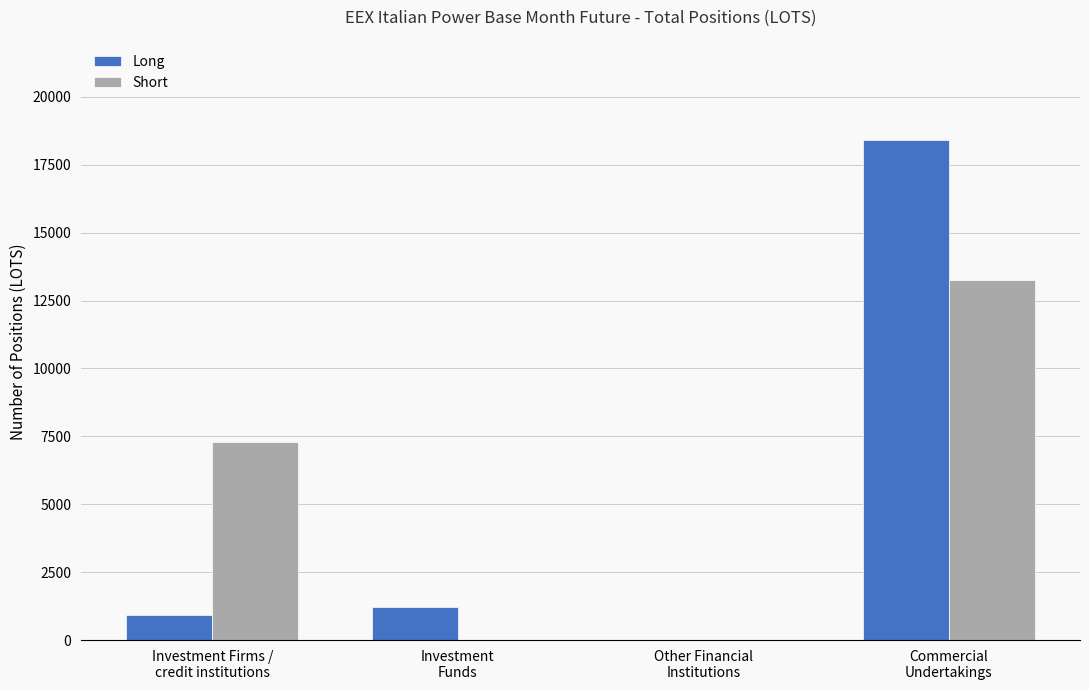

What is the sum of all Short values?

20559